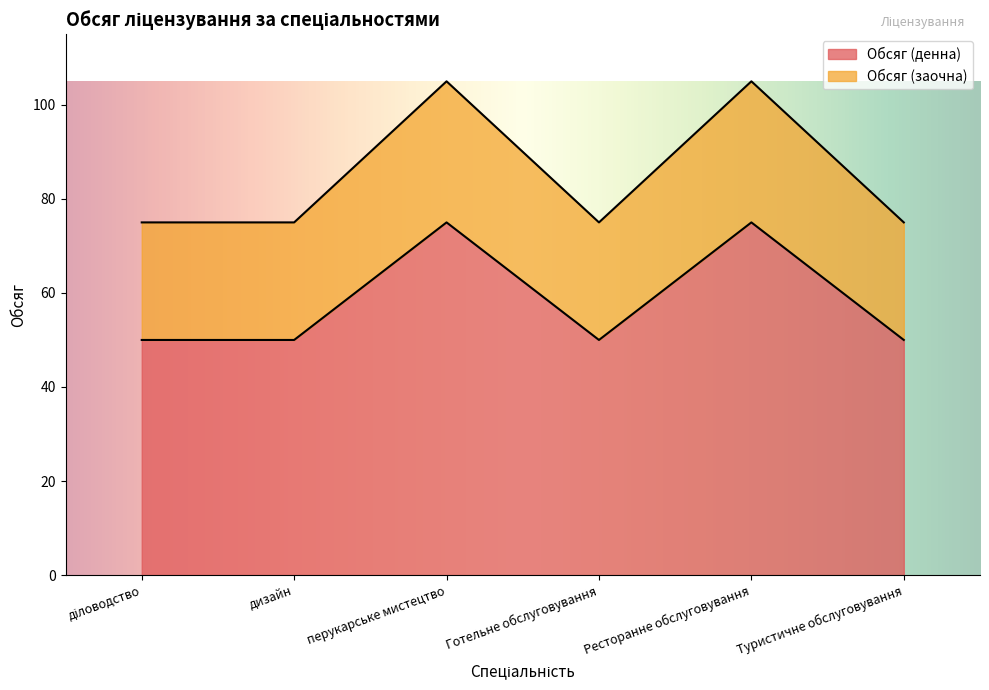

How many categories are shown in the chart?

6